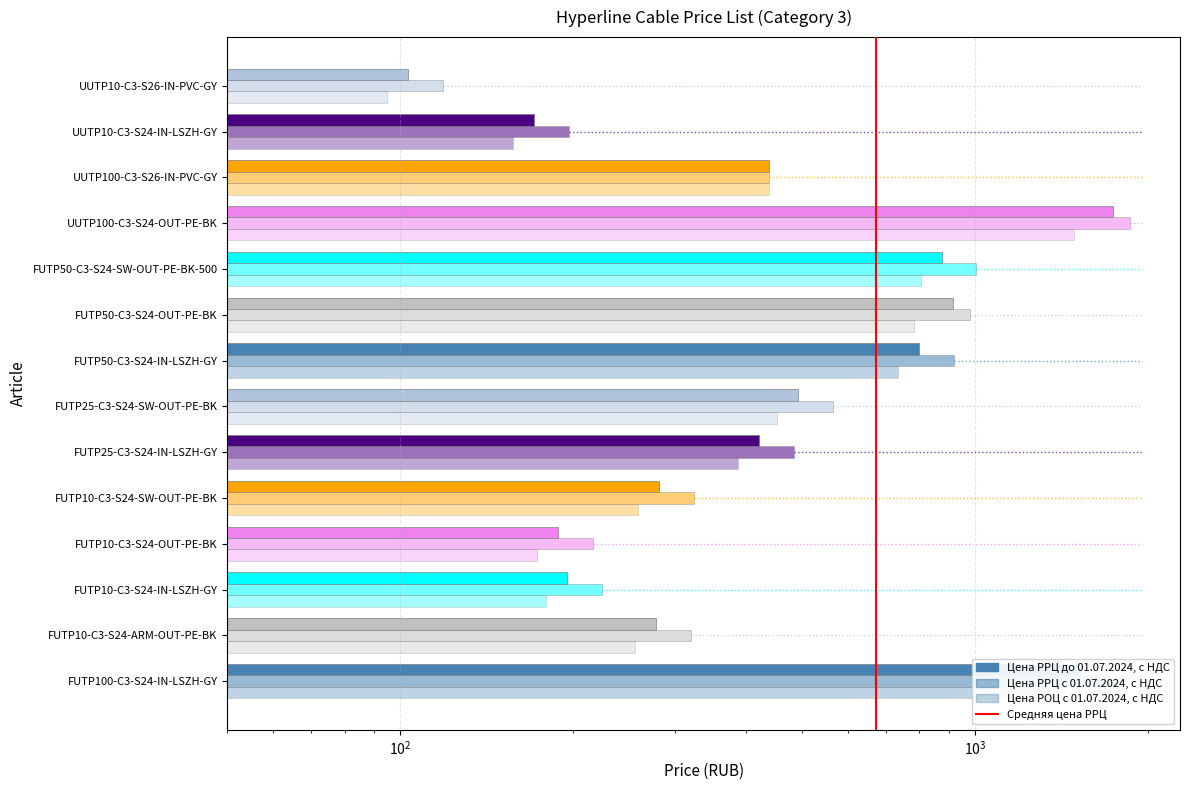

Which series changed the most between FUTP10-C3-S24-OUT-PE-BK and FUTP50-C3-S24-OUT-PE-BK?

Цена РРЦ с 01.07.2024, с НДС